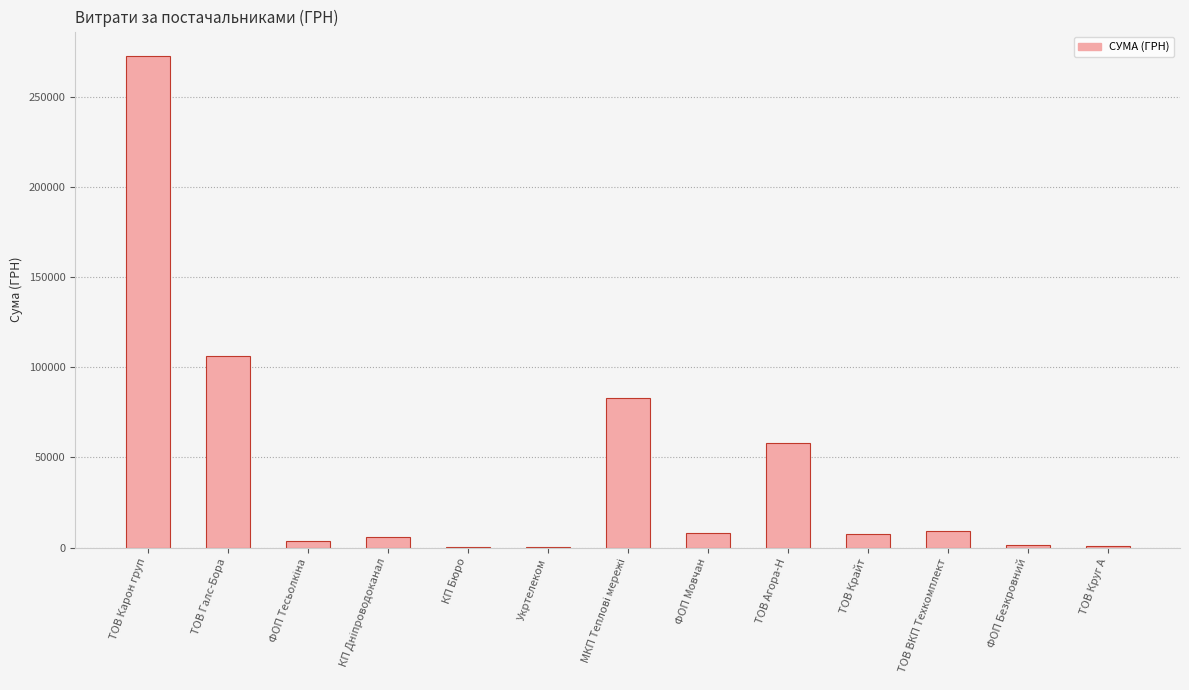

Which category has the highest value across all series?

ТОВ Карон груп